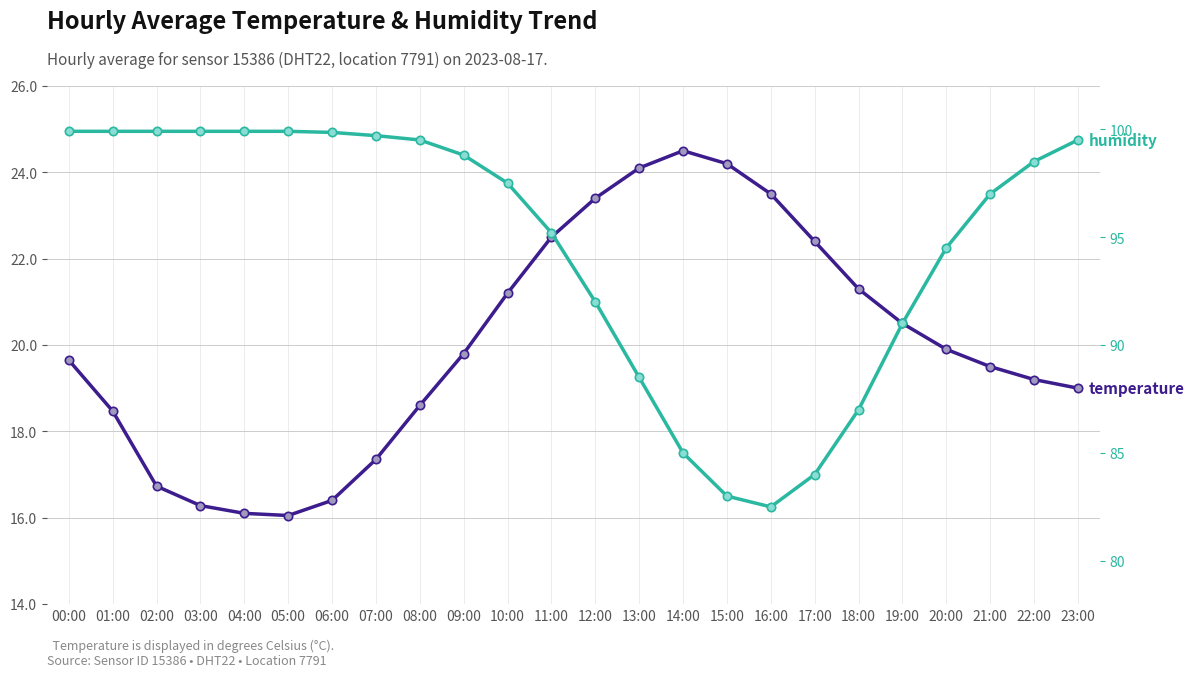

In temperature, how many points are lower than both neighbors (excluding endpoints)?

1